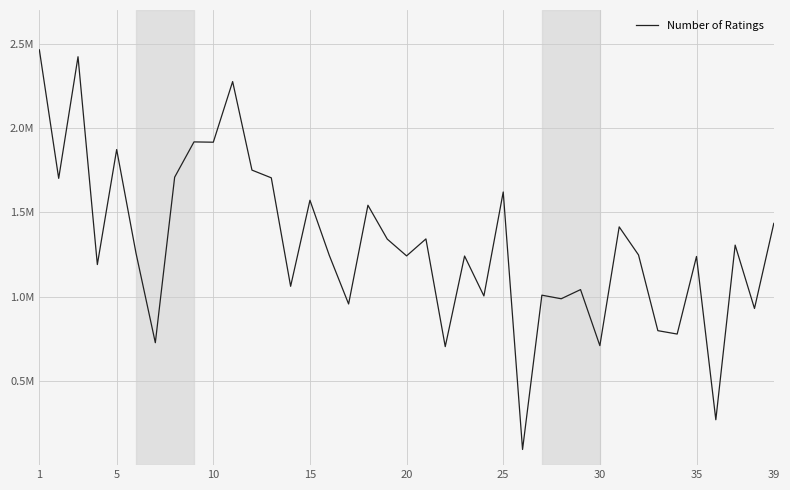

Does the chart have visible grid lines?

Yes